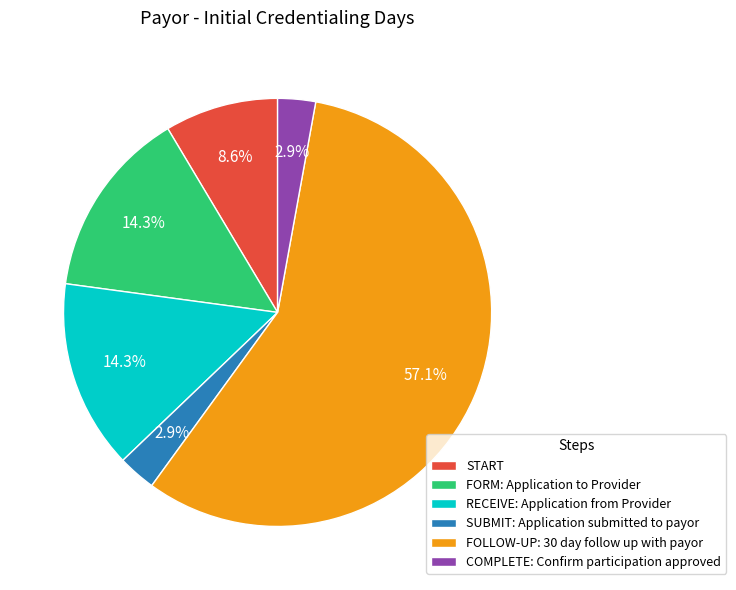

What percentage is the START slice, to the nearest percent?

9%